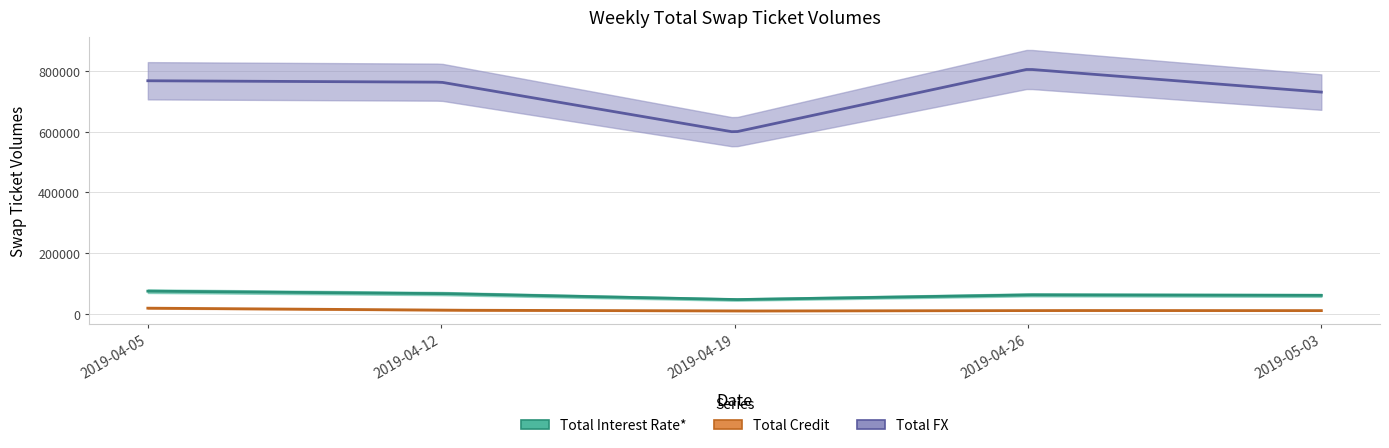

Is the value of Total Credit at 2019-04-12 greater than the value of Total FX at 2019-04-12?

No